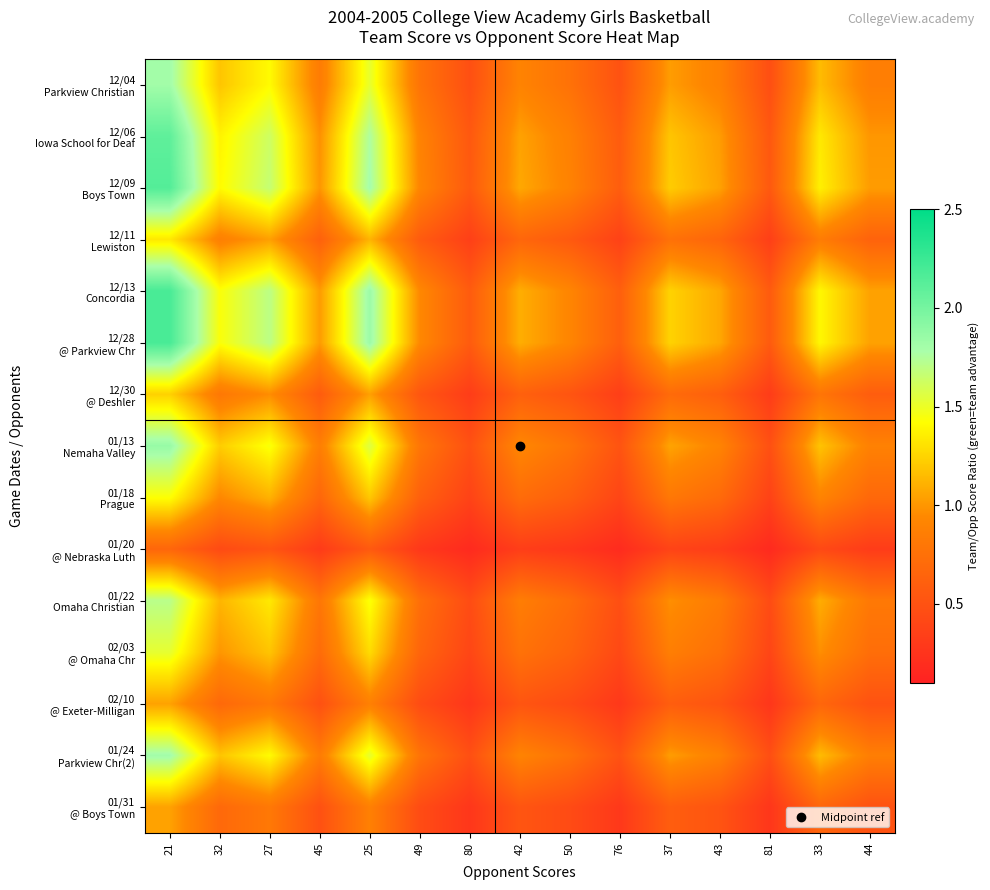

How many categories are shown in the chart?

15